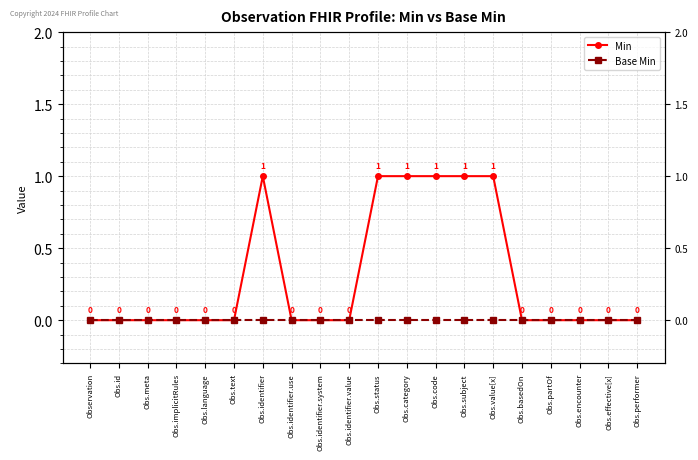

List the series in order of their overall mean, highest first.

Min, Base Min